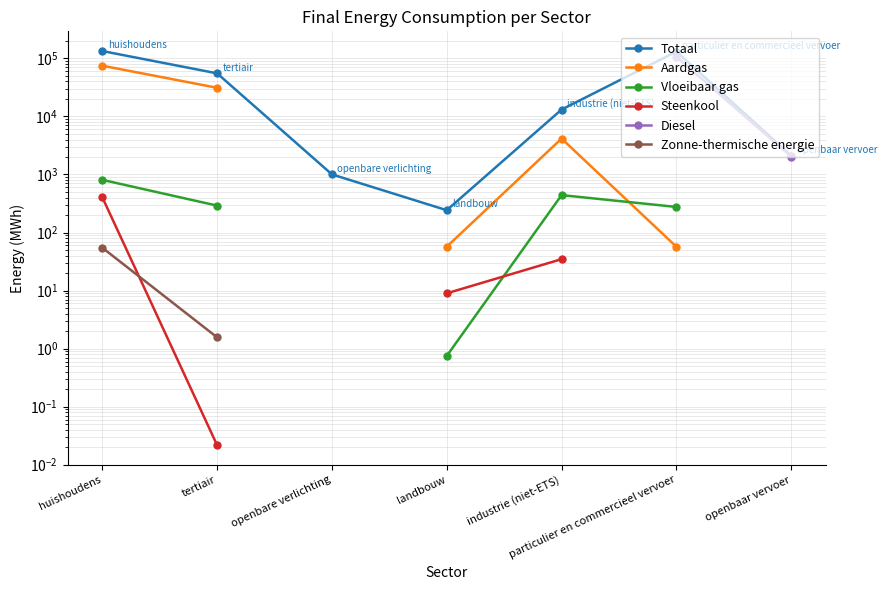

Between huishoudens and particulier en commercieel vervoer, which is larger?

huishoudens